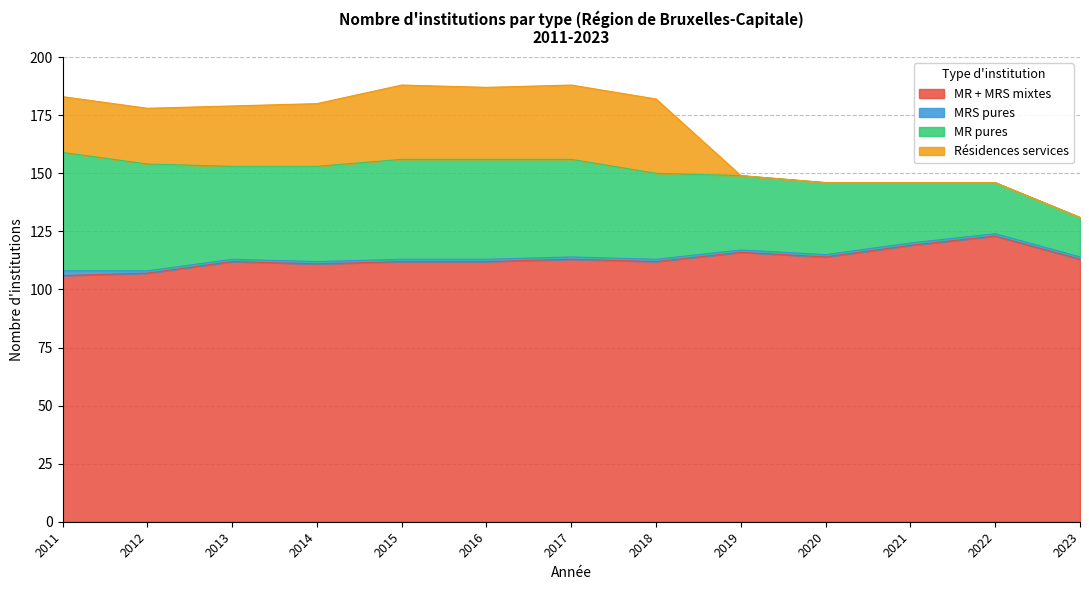

What is the value of the MR pures point at the 3rd from the left?

40